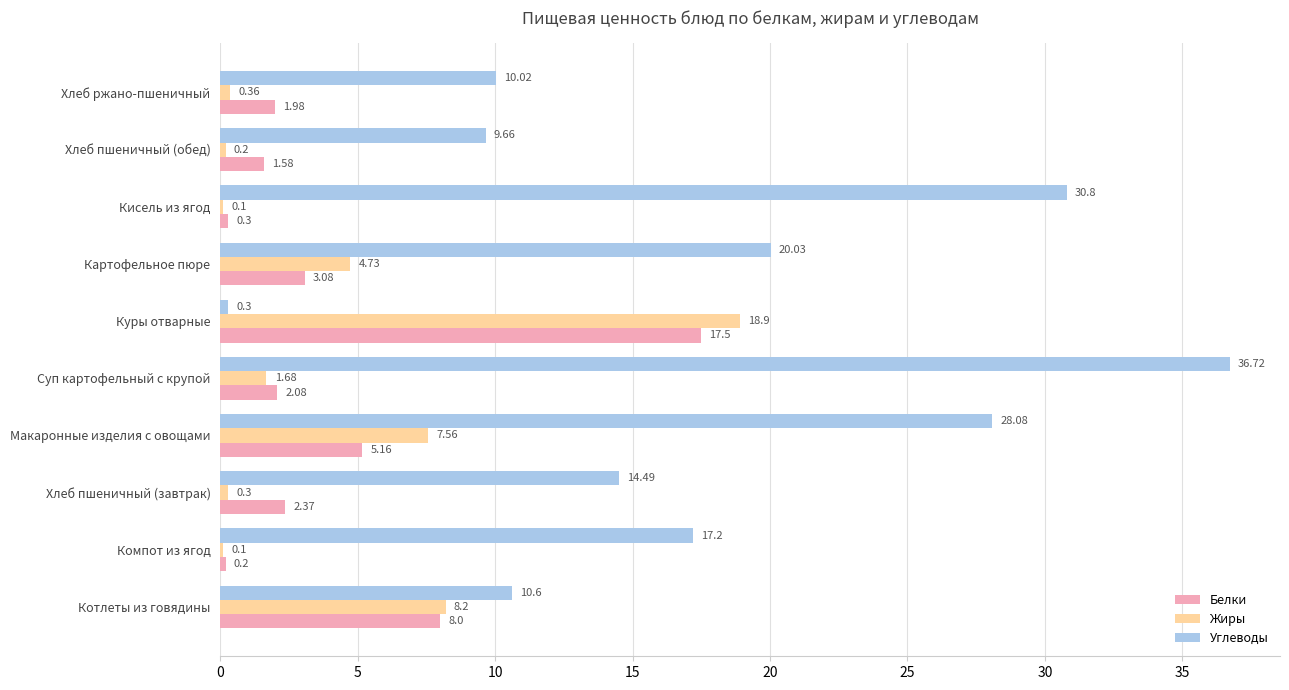

Count the number of data series in this chart.

3